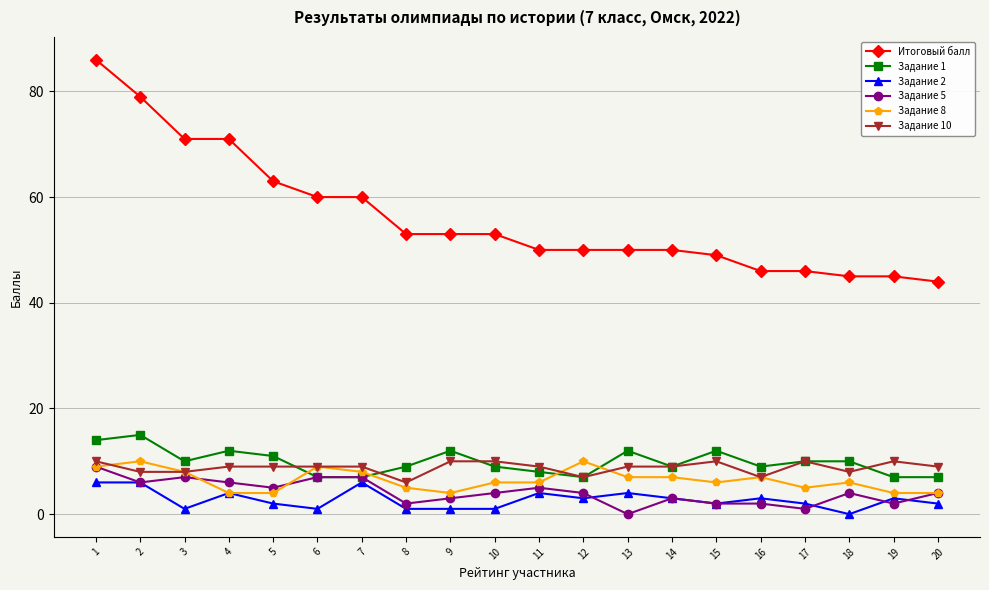

Reading left to right, what are all the values shown in this chart?

Итоговый балл: 1=86	2=79	3=71	4=71	5=63	6=60	7=60	8=53	9=53	10=53	11=50	12=50	13=50	14=50	15=49	16=46	17=46	18=45	19=45	20=44
Задание 1: 1=14	2=15	3=10	4=12	5=11	6=7	7=7	8=9	9=12	10=9	11=8	12=7	13=12	14=9	15=12	16=9	17=10	18=10	19=7	20=7
Задание 2: 1=6	2=6	3=1	4=4	5=2	6=1	7=6	8=1	9=1	10=1	11=4	12=3	13=4	14=3	15=2	16=3	17=2	18=0	19=3	20=2
Задание 5: 1=9	2=6	3=7	4=6	5=5	6=7	7=7	8=2	9=3	10=4	11=5	12=4	13=0	14=3	15=2	16=2	17=1	18=4	19=2	20=4
Задание 8: 1=9	2=10	3=8	4=4	5=4	6=9	7=8	8=5	9=4	10=6	11=6	12=10	13=7	14=7	15=6	16=7	17=5	18=6	19=4	20=4
Задание 10: 1=10	2=8	3=8	4=9	5=9	6=9	7=9	8=6	9=10	10=10	11=9	12=7	13=9	14=9	15=10	16=7	17=10	18=8	19=10	20=9